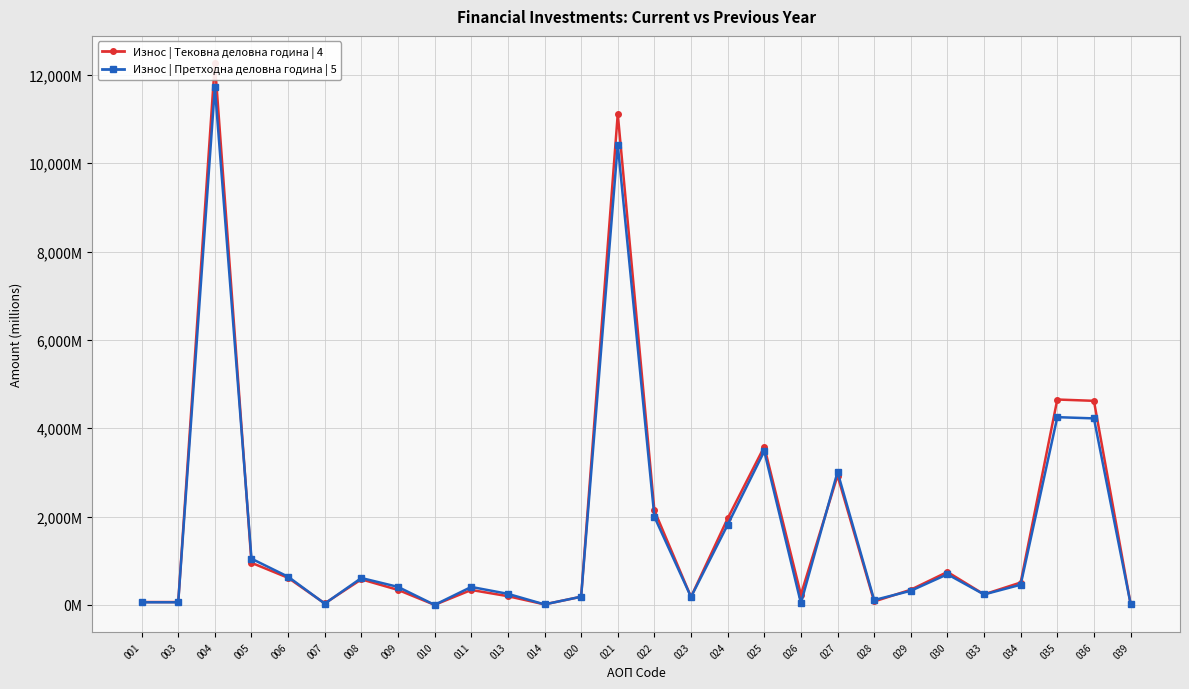

What is the difference between the highest and lowest values at 026?

191.3